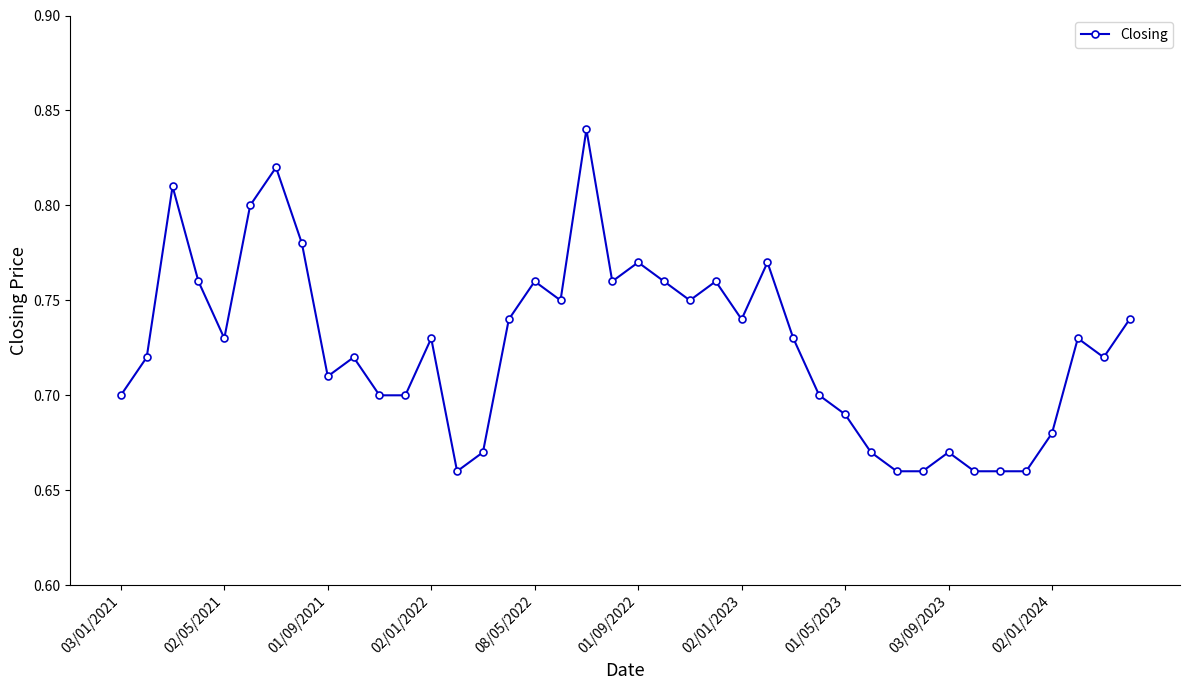

True or false: there are more than 2 points higher than both neighbors.

True